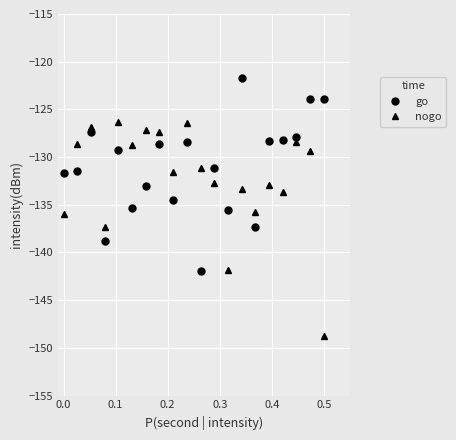

Which series has the largest total across all categories?

go